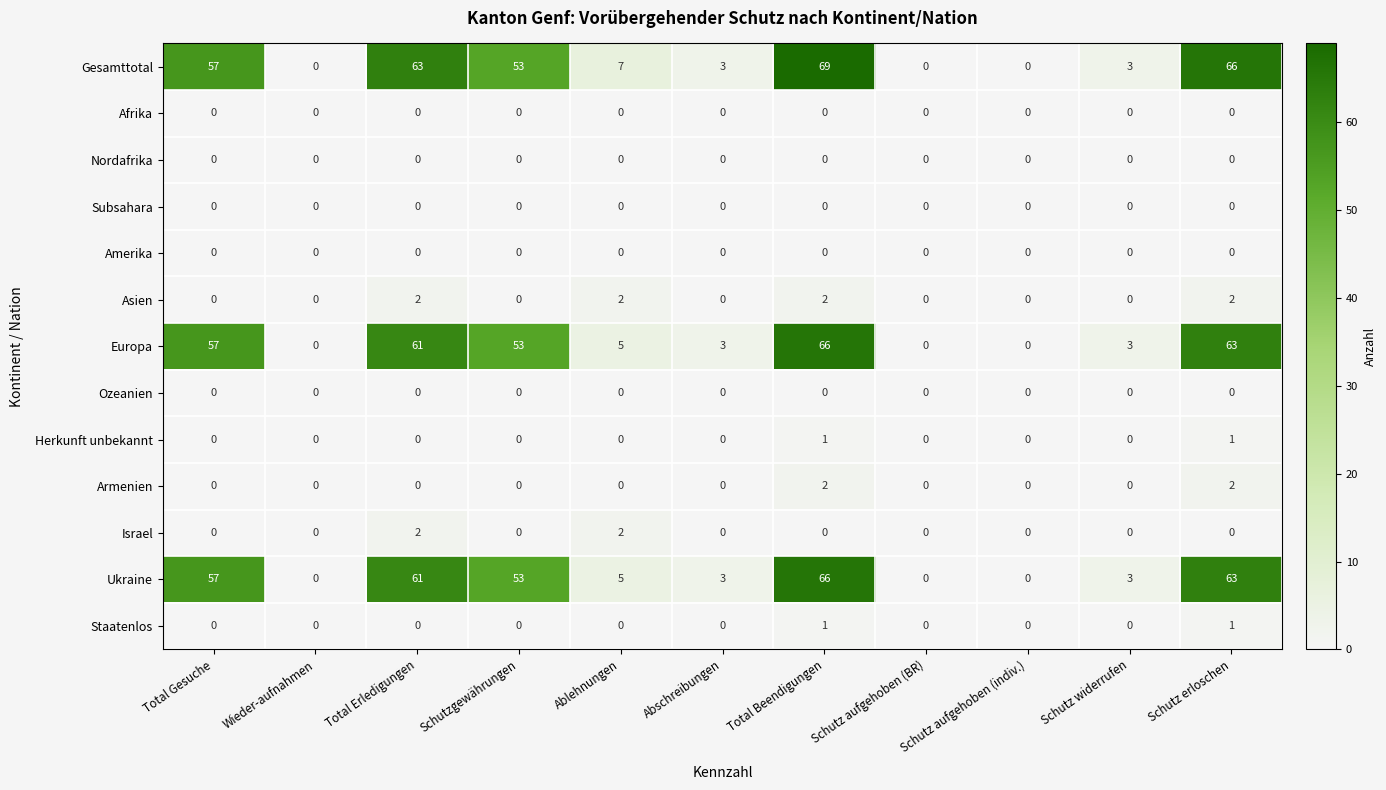

Which category has the highest value in the Gesamttotal series?

Total Beendigungen